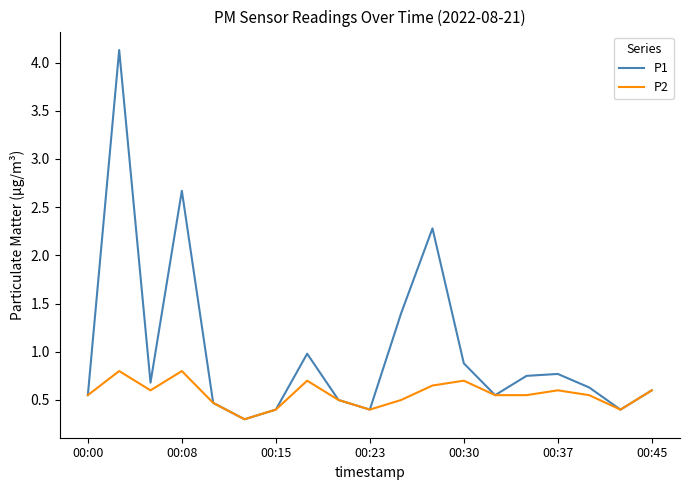

Is this an area chart (filled region under the line)?

No